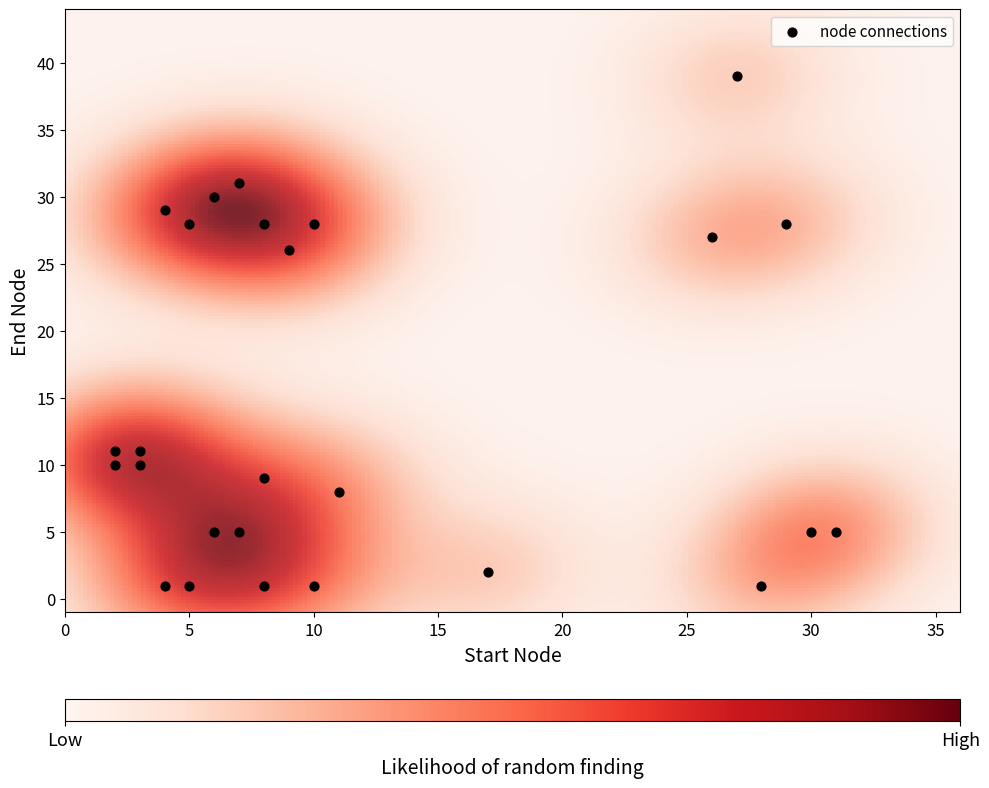

What Y value in the scatter plot is closest to 20?

26